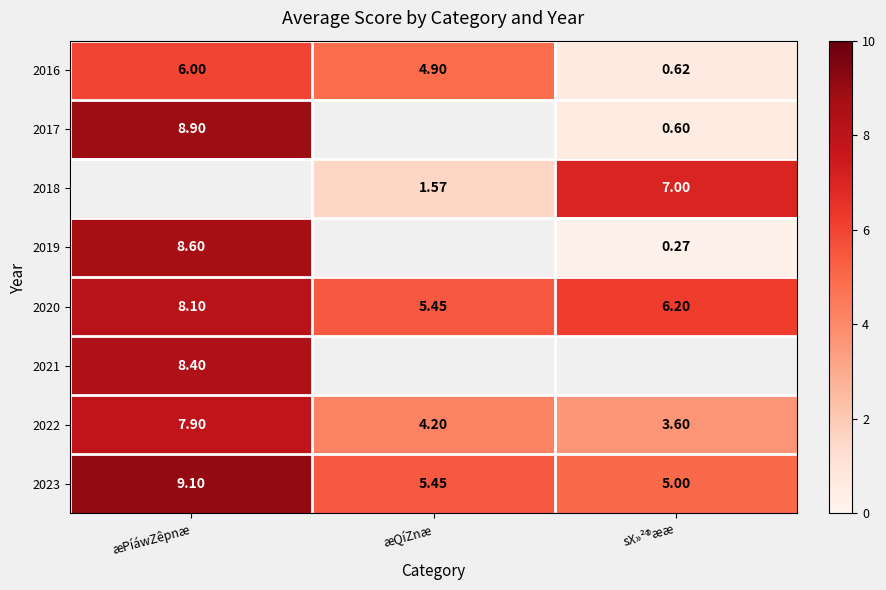

Which category has the lowest value in the 2022 series?

sX»²®ææ